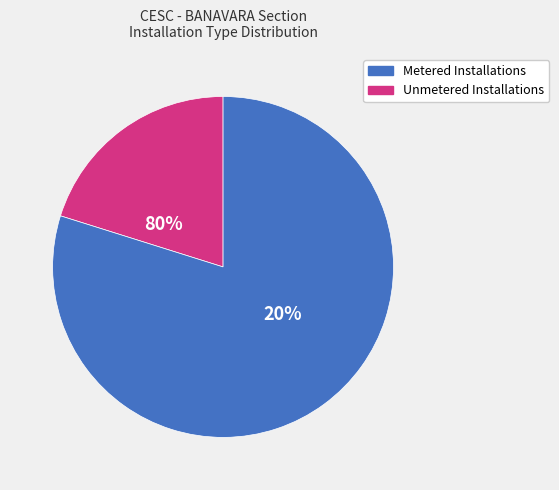

To the nearest percent, what percentage of the pie is Unmetered Installations?

20%